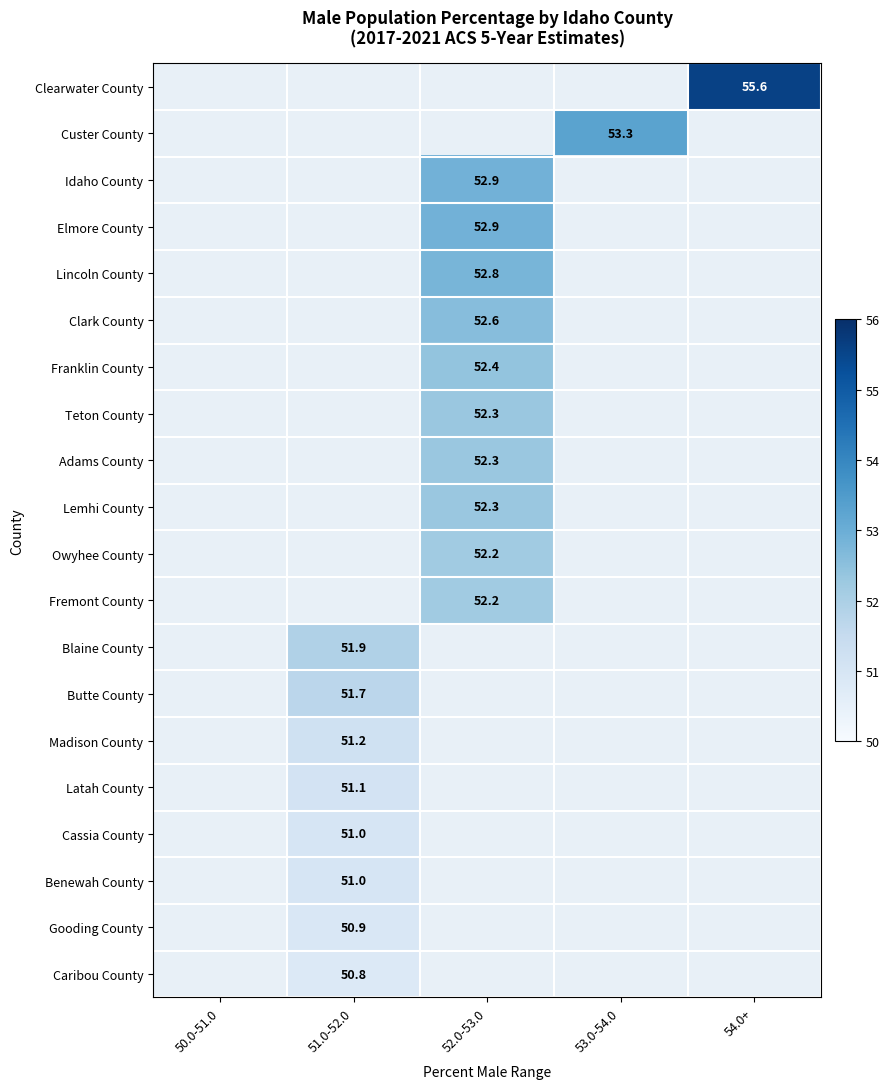

What is the minimum value shown in the chart?

50.8